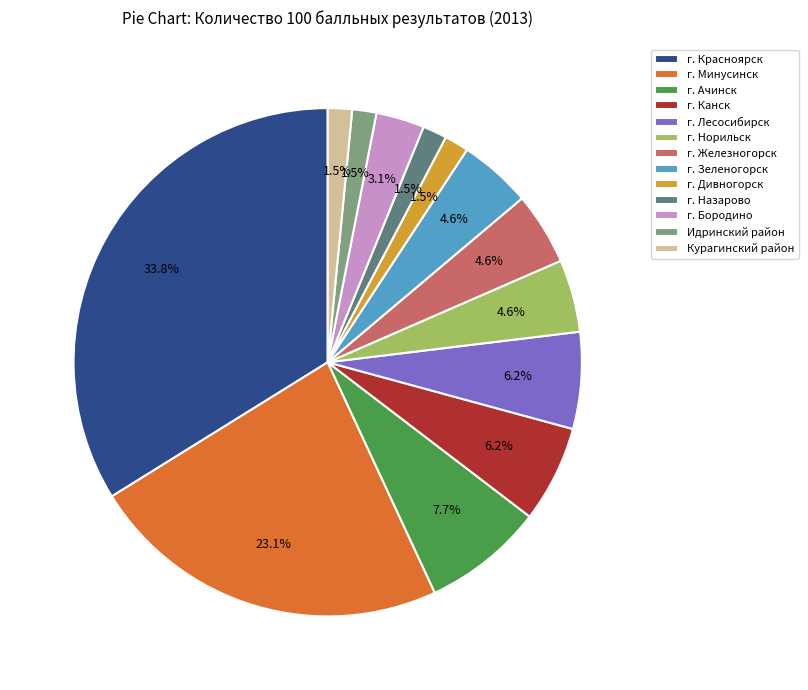

How many segments does this pie chart have?

13